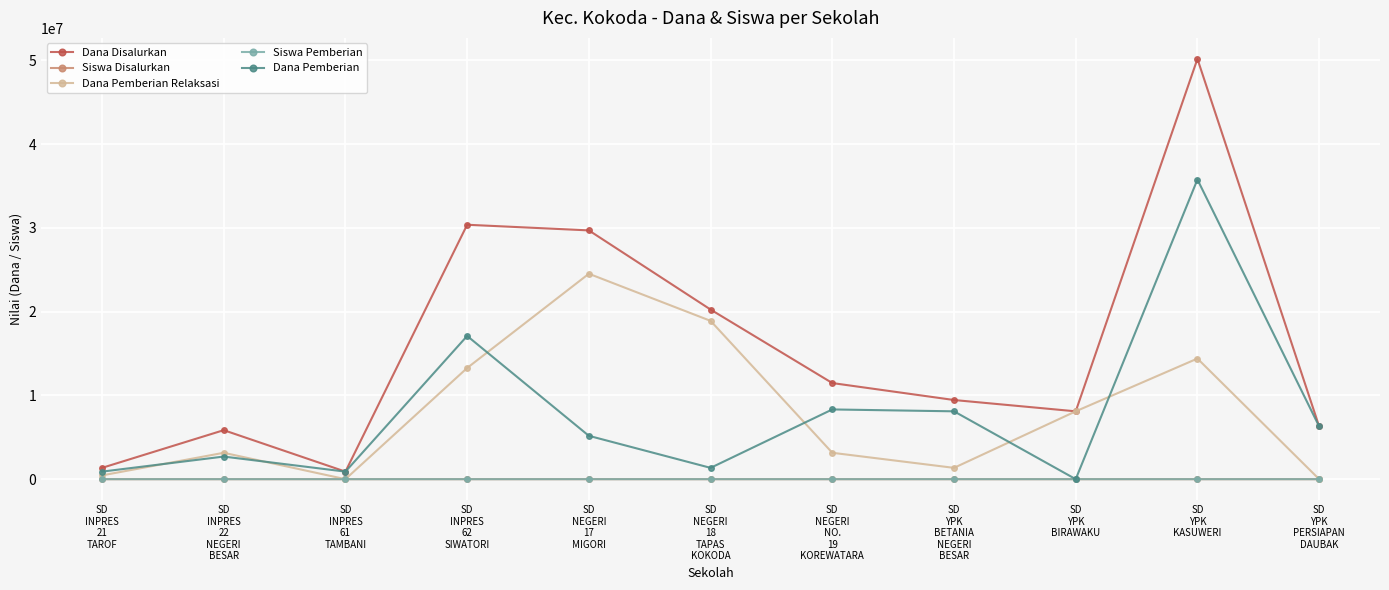

At how many categories does at least one series exceed 35942195?

1